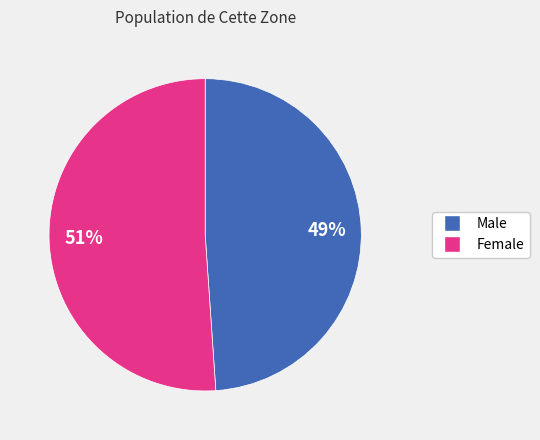

Count the number of slices in the pie.

2